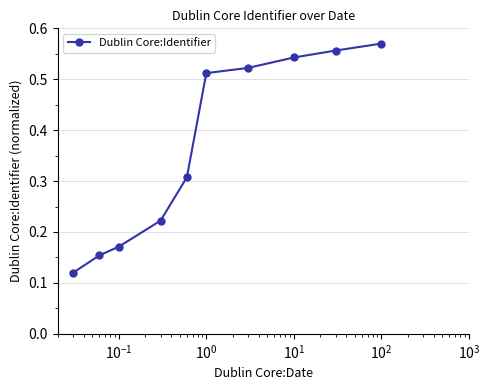

What is the sum of all values?

3.7